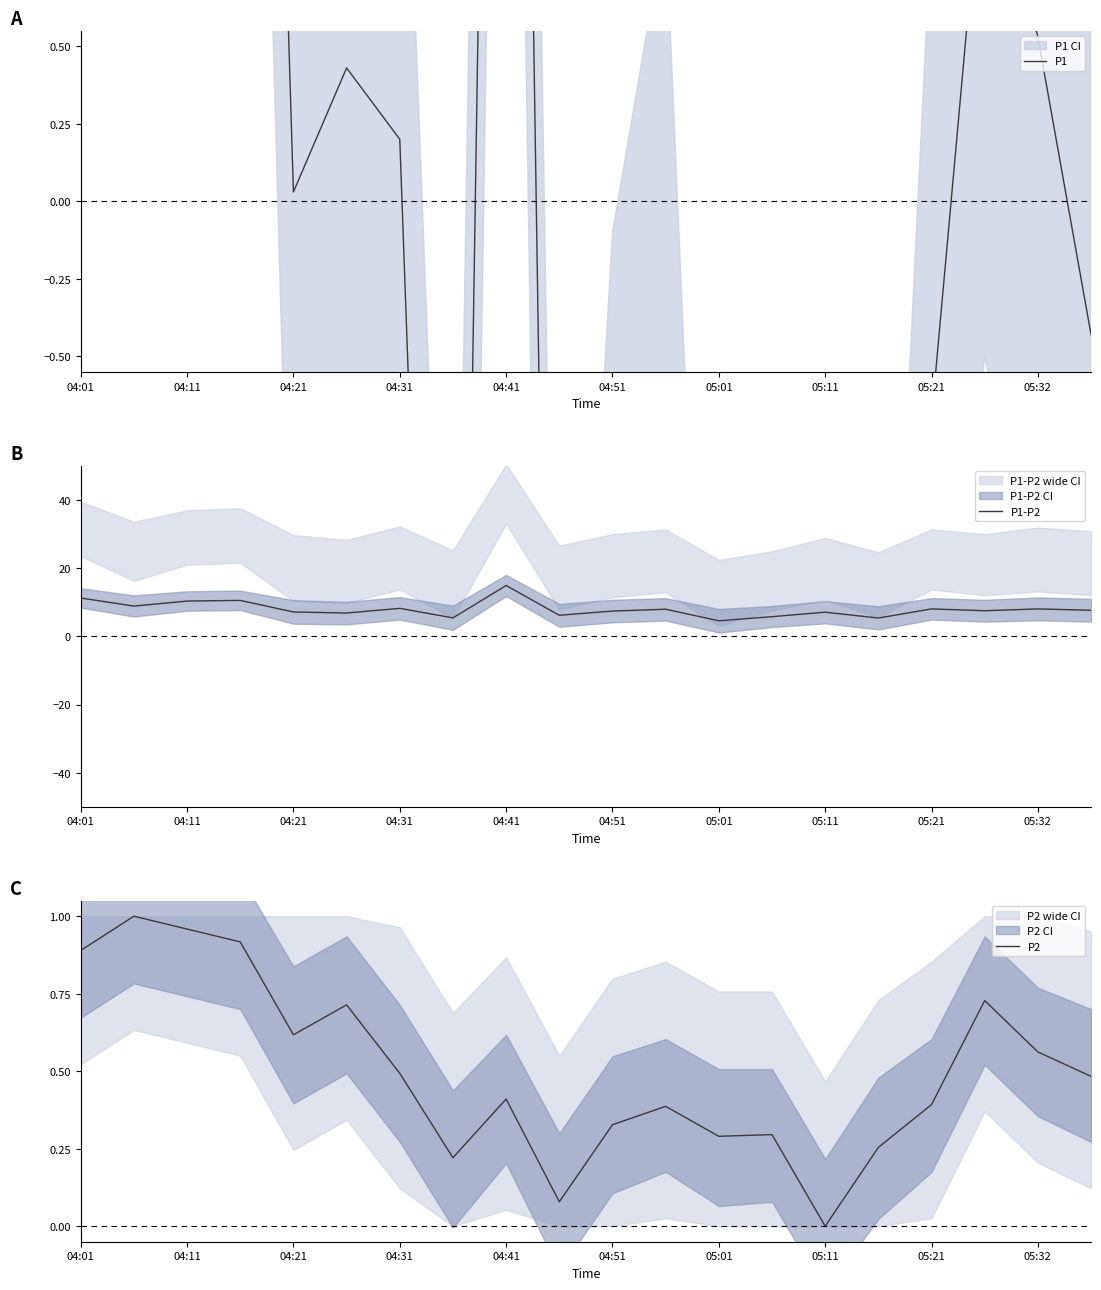

List the series in order of their peak value, highest first.

P1-P2, P1, P2